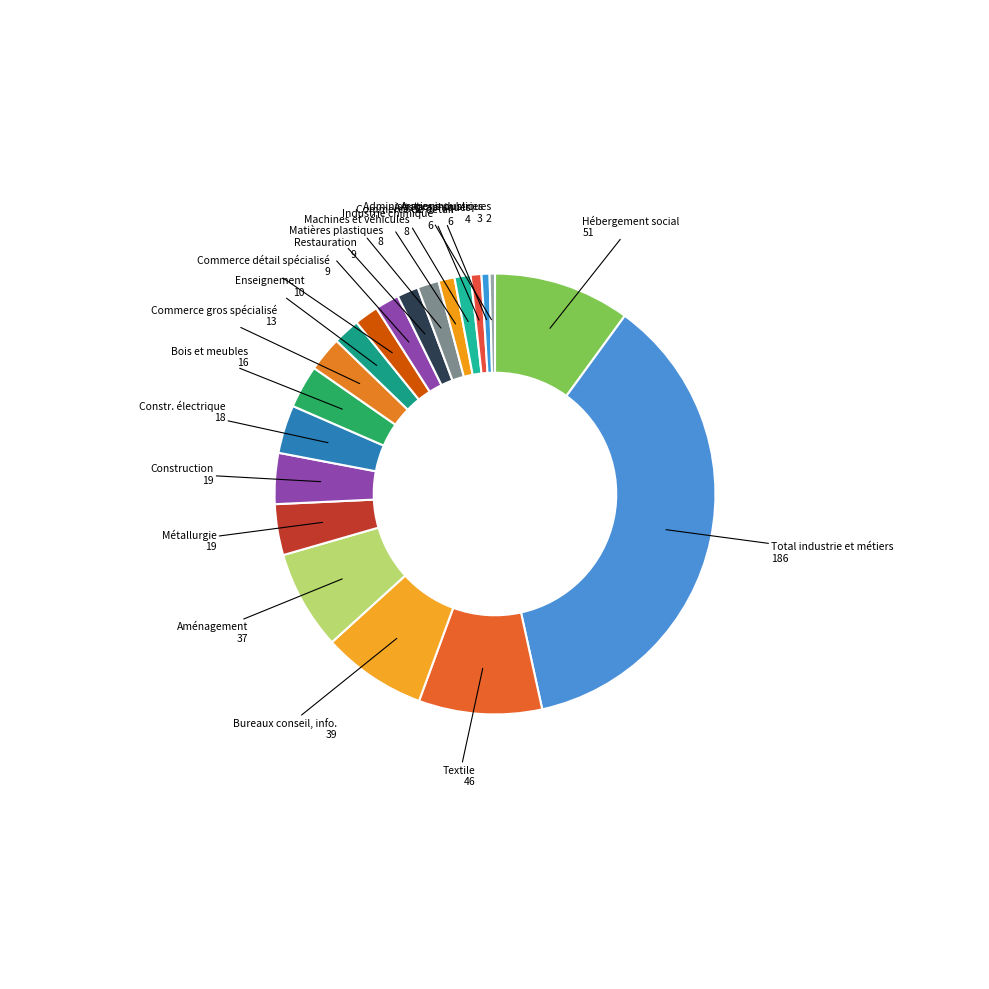

Does Métallurgie represent more than half of the total?

No